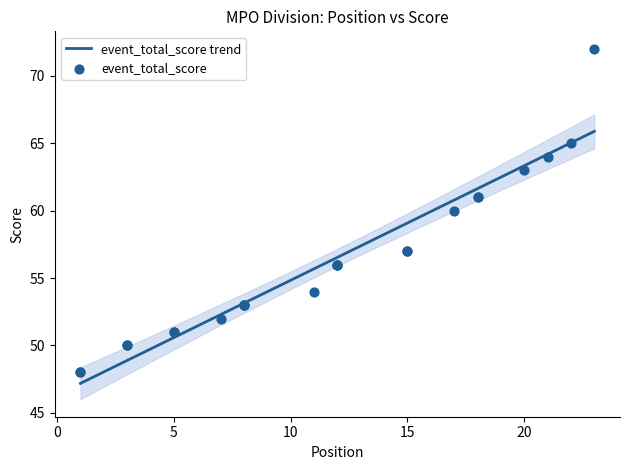

Which has a higher value, 22 or 12?

22